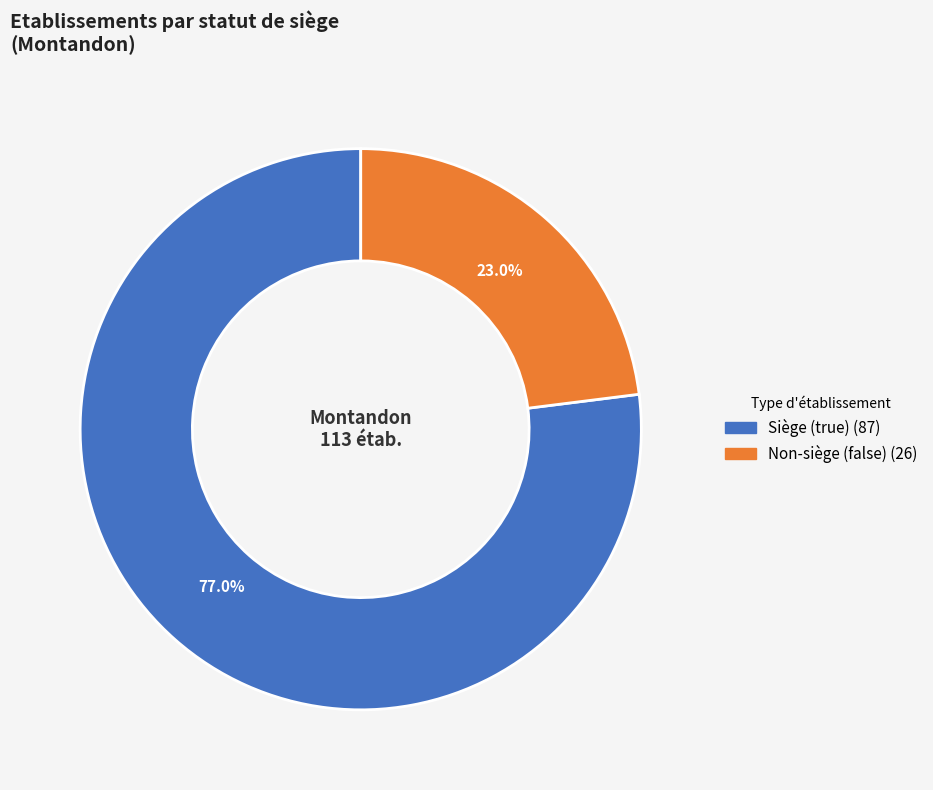

Does any single category account for the majority?

Yes